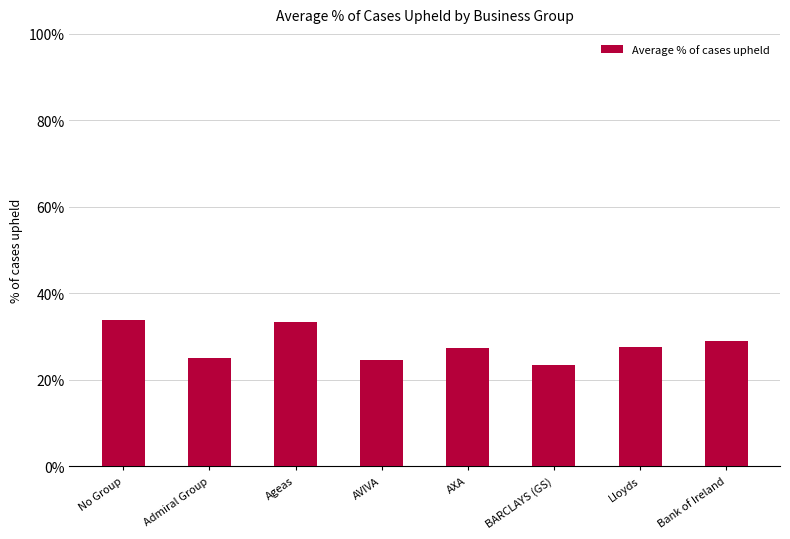

What is the label of the 5th bar from the left?

AXA